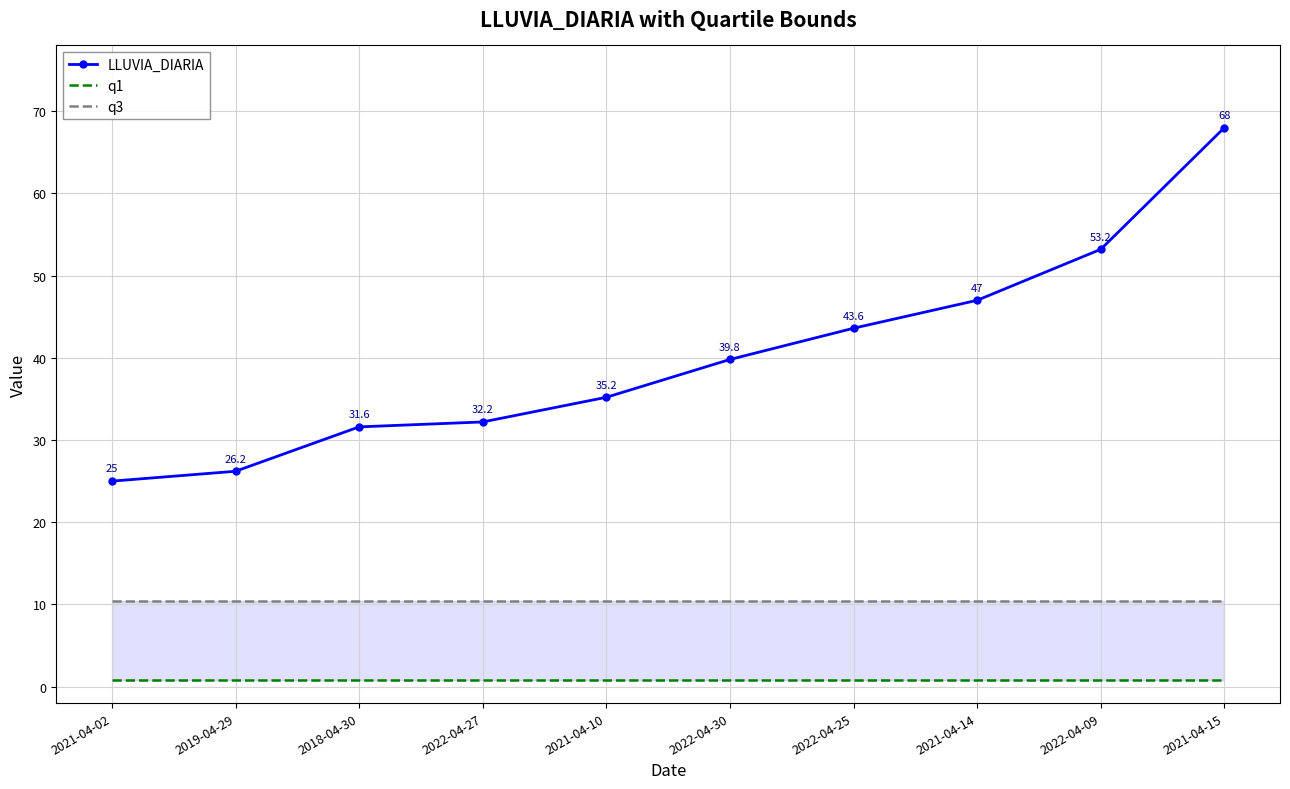

List the series in order of their overall mean, lowest first.

q1, q3, LLUVIA_DIARIA